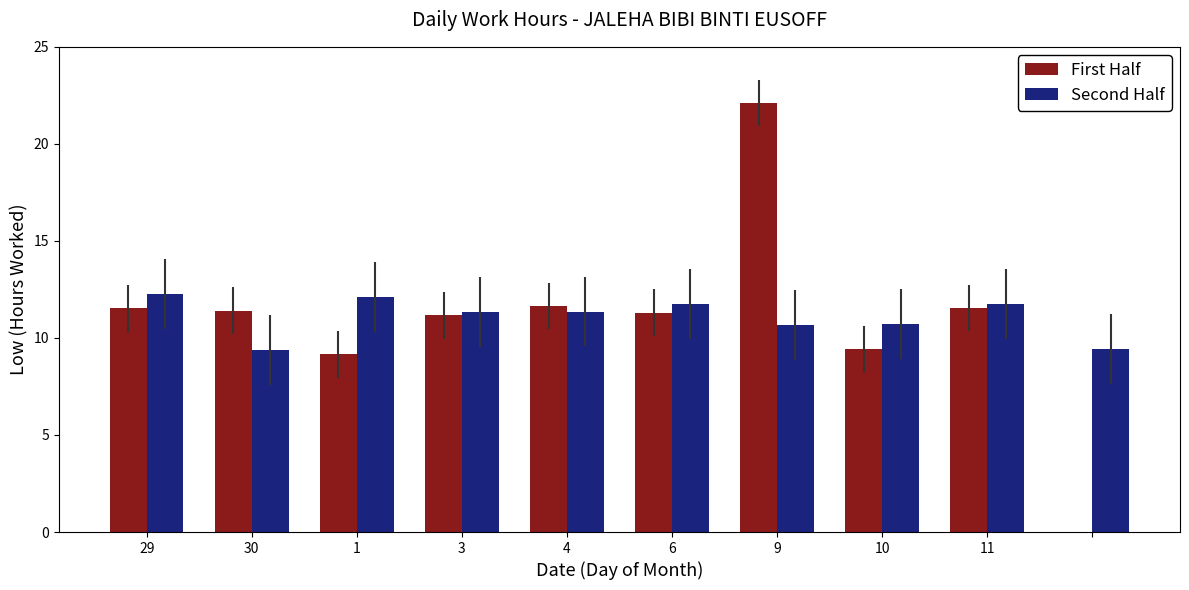

What is the difference between the First Half values at 6 and 11?

0.2